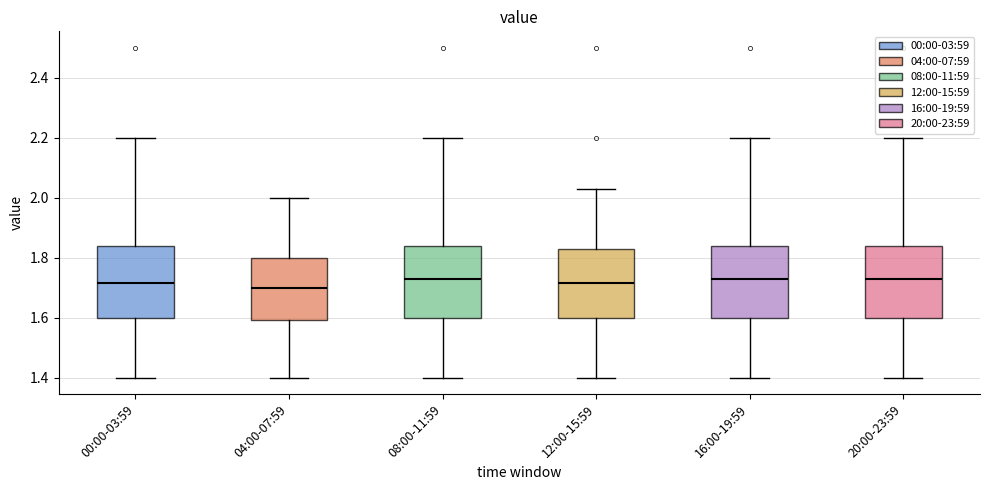

Reading left to right, read every box against the y-axis: the position of its median line, the range the box covers, and the ends of its whiskers. The values are not printed on the chart, so give them approximately, as read against the axis.

00:00-03:59: median 1.72, box 1.60 to 1.84, whiskers 1.40 to 2.20
04:00-07:59: median 1.70, box 1.60 to 1.80, whiskers 1.40 to 2.00
08:00-11:59: median 1.74, box 1.60 to 1.84, whiskers 1.40 to 2.20
12:00-15:59: median 1.72, box 1.60 to 1.84, whiskers 1.40 to 2.04
16:00-19:59: median 1.74, box 1.60 to 1.84, whiskers 1.40 to 2.20
20:00-23:59: median 1.74, box 1.60 to 1.84, whiskers 1.40 to 2.20